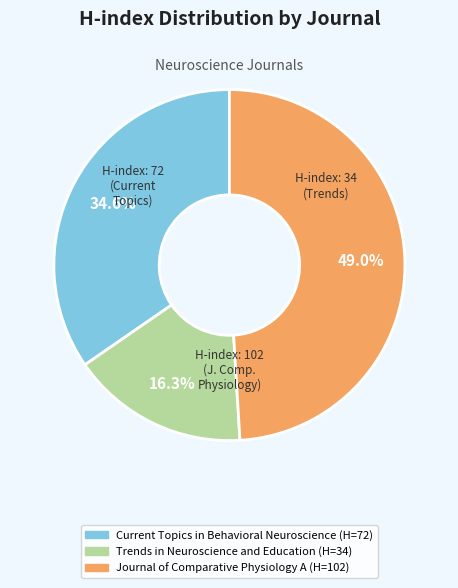

What is the largest slice in the pie chart?

Journal of Comparative Physiology A